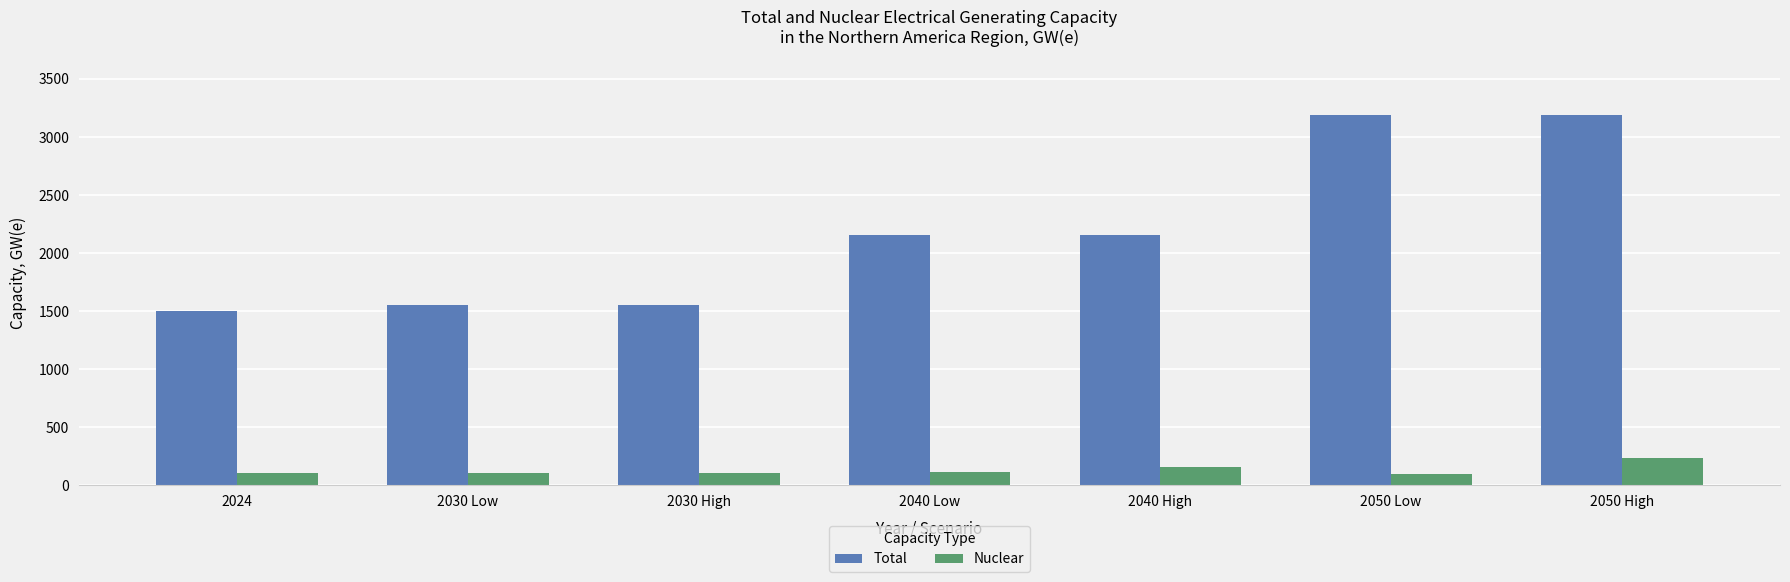

True or false: Total has a value of 1500 at 2024.

True